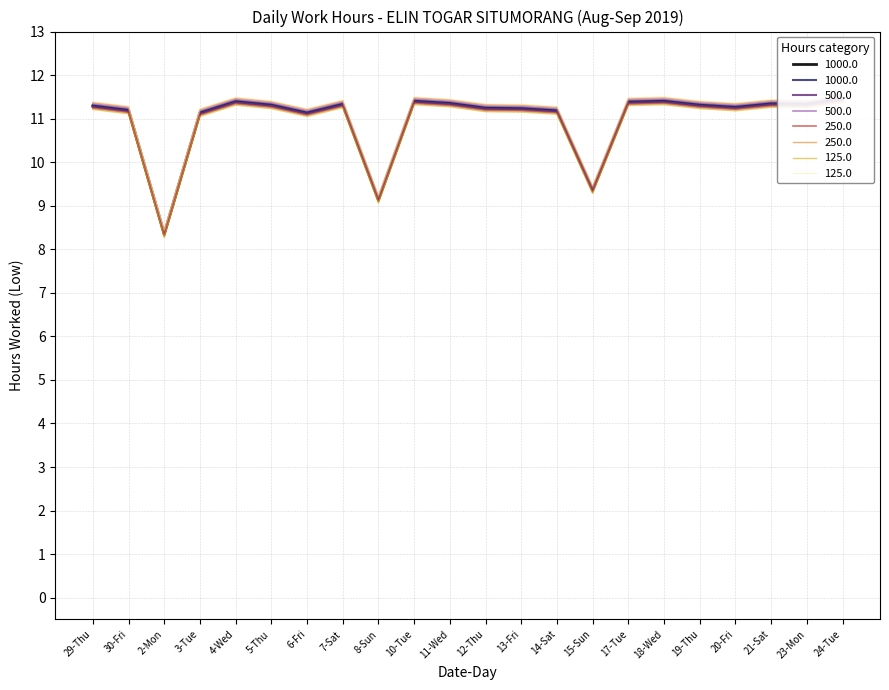

Count the number of values greater than 11.

19